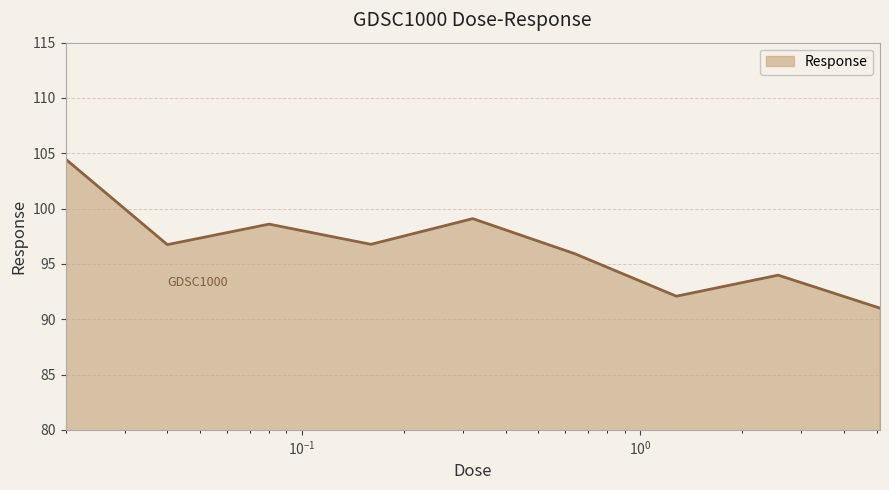

What is the smallest value displayed?

91.0